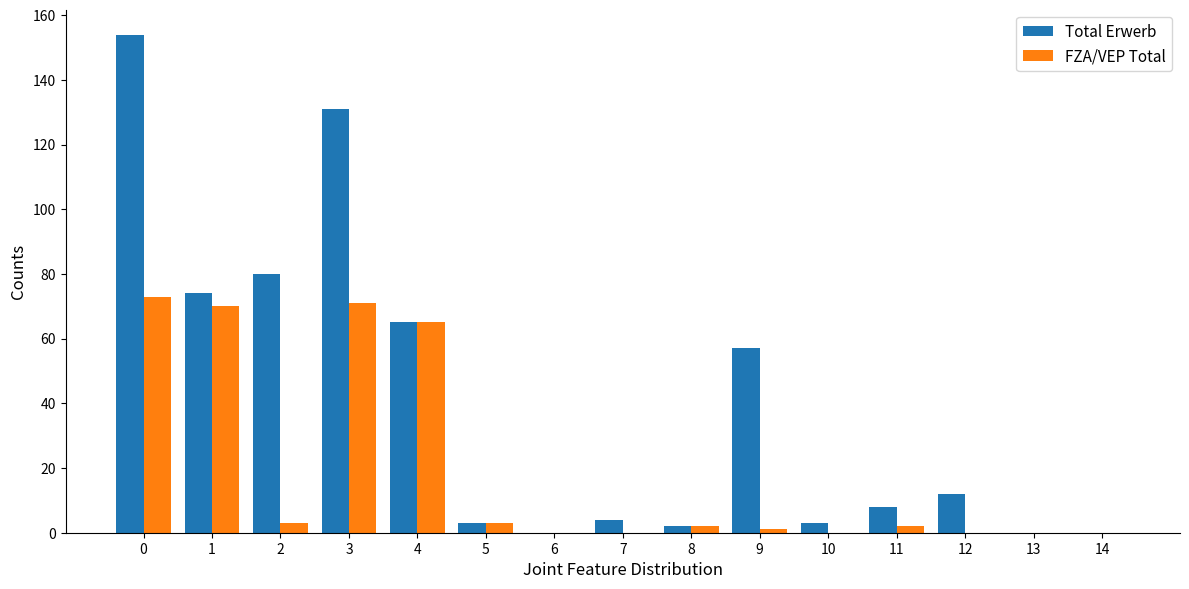

Where is FZA/VEP Total nearest to the value 36?

4